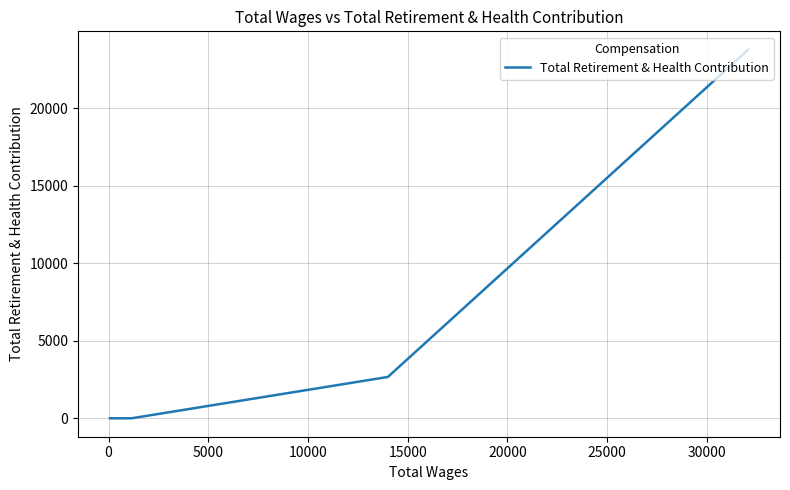

What is the sum of all values?

26449